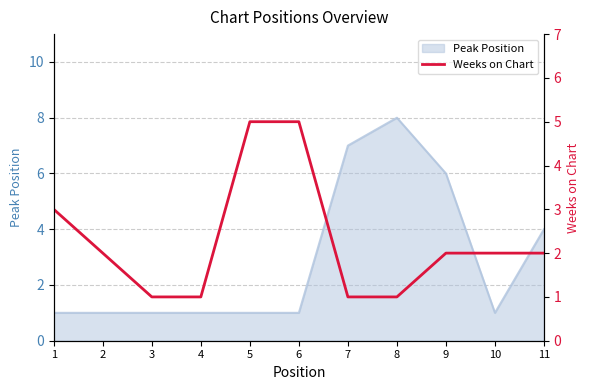

The value of Peak Position at 5 is 1. True or false?

True